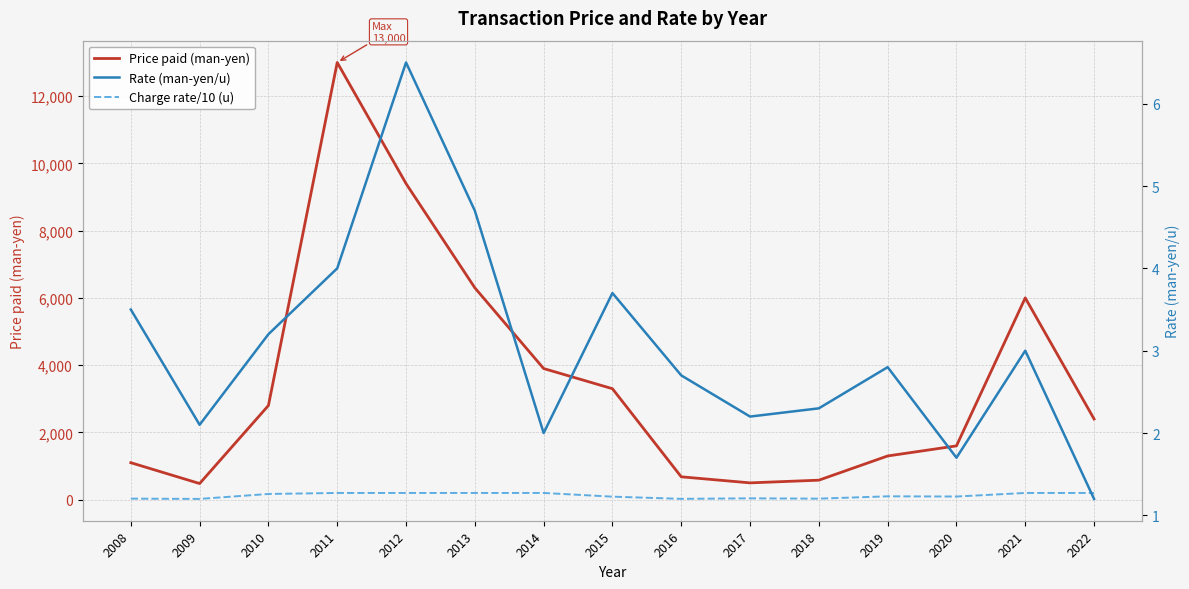

How many lines are shown in the chart?

3